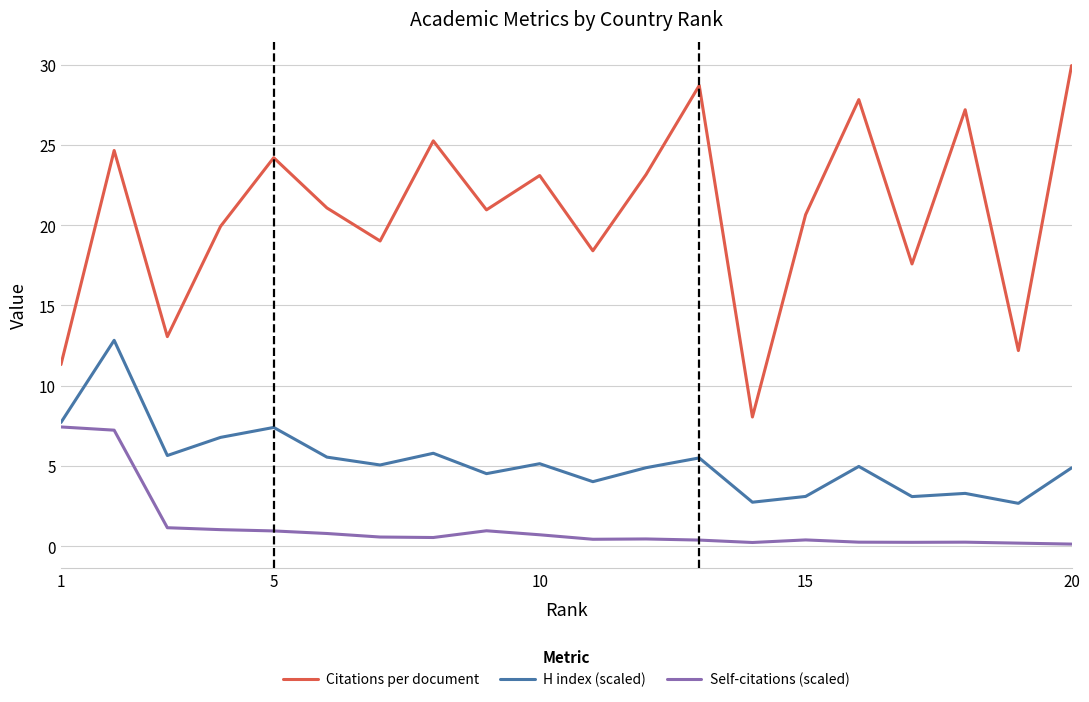

True or false: Self-citations (scaled) and H index (scaled) intersect in this chart.

False